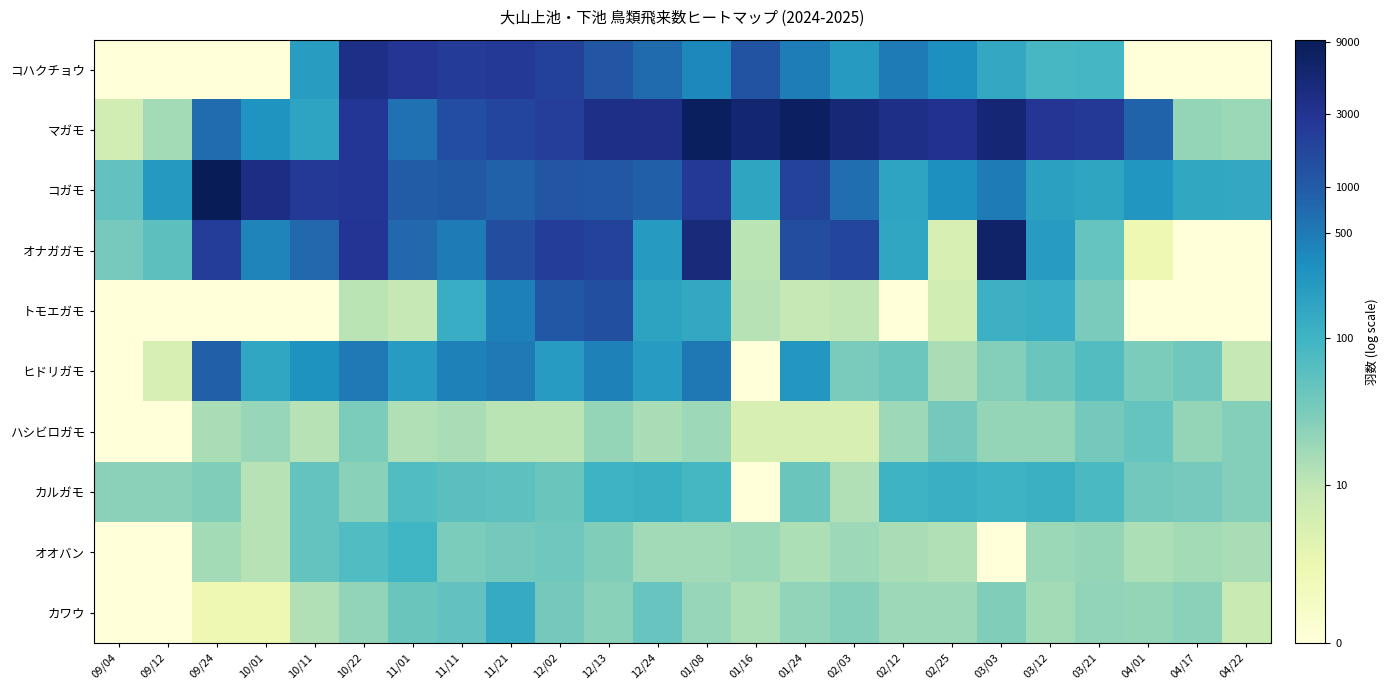

How many categories are shown in the chart?

24